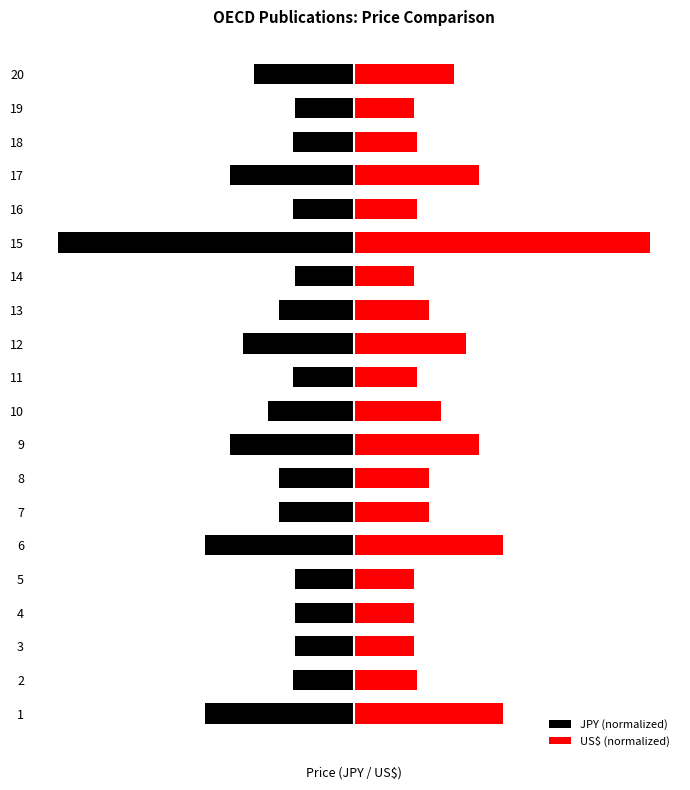

What is the approximate value of JPY (normalized) at 20?

-33.8